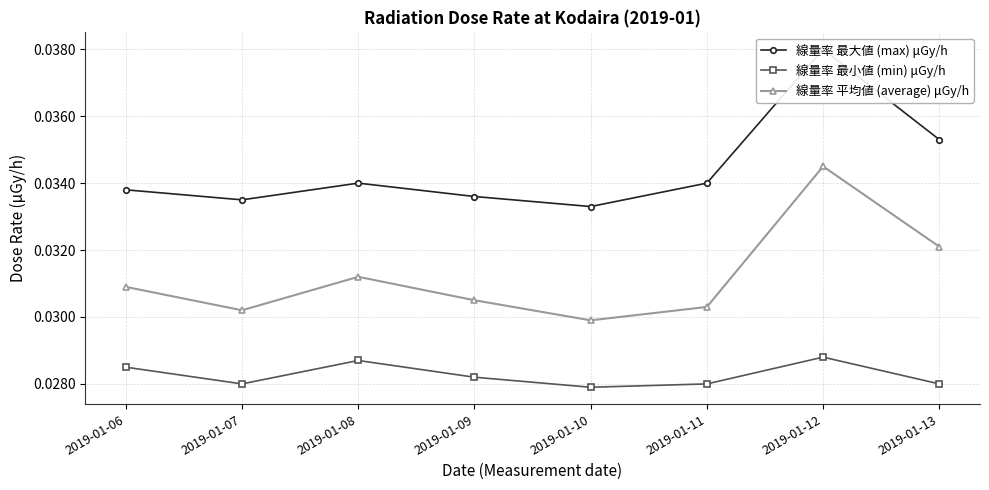

List the series in order of their peak value, lowest first.

線量率 最小値 (min) μGy/h, 線量率 平均値 (average) μGy/h, 線量率 最大値 (max) μGy/h